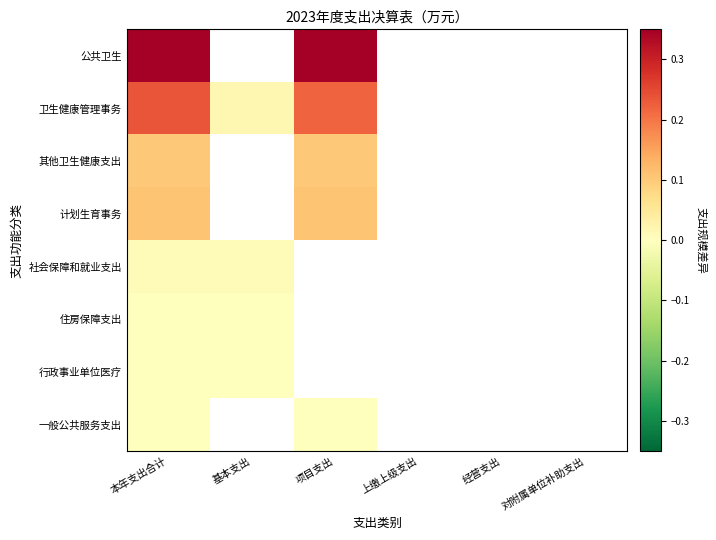

At which category is the sum across all series the highest?

本年支出合计